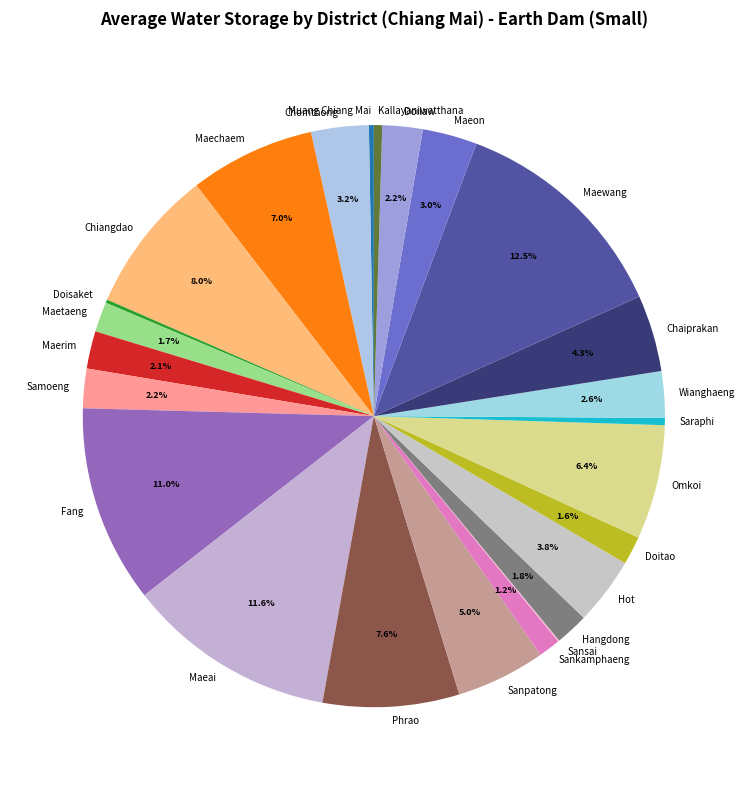

What percentage is the Maeai slice, to the nearest percent?

12%